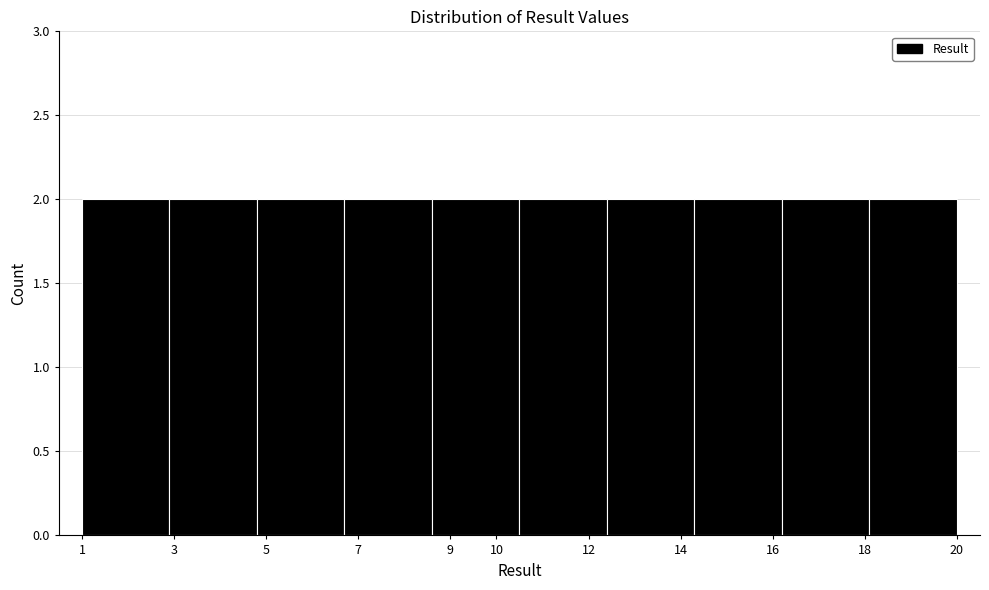

What is the height of the bar covering 14.3 to 16.2 on the x-axis? The values are not printed on the chart, so give them approximately, as read against the axis.

2